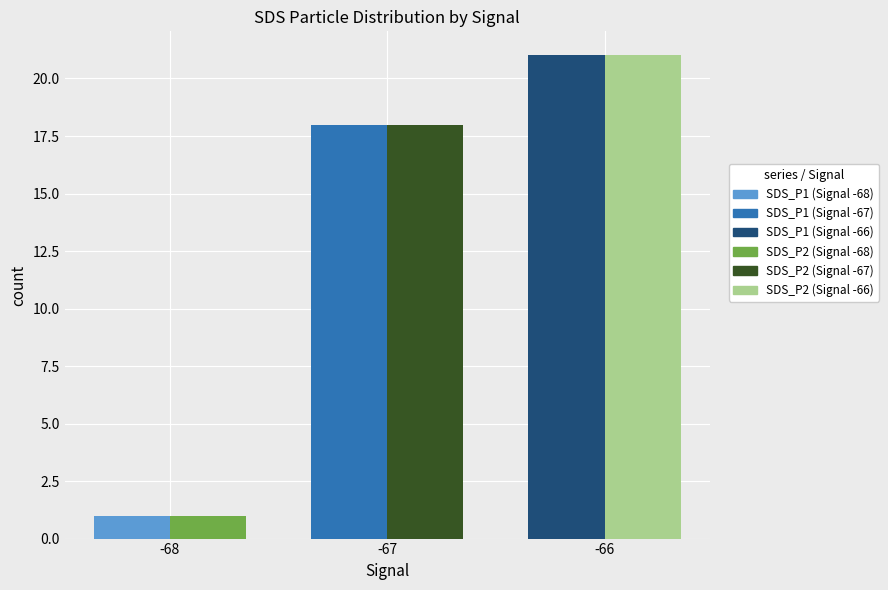

Are the bars grouped side by side (vs. stacked)?

Yes